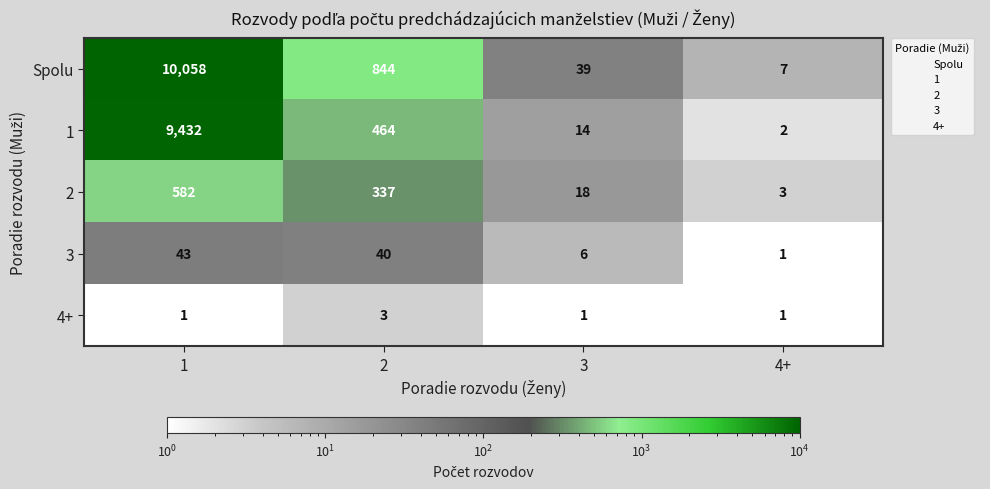

At how many categories does at least one series exceed 1274?

1